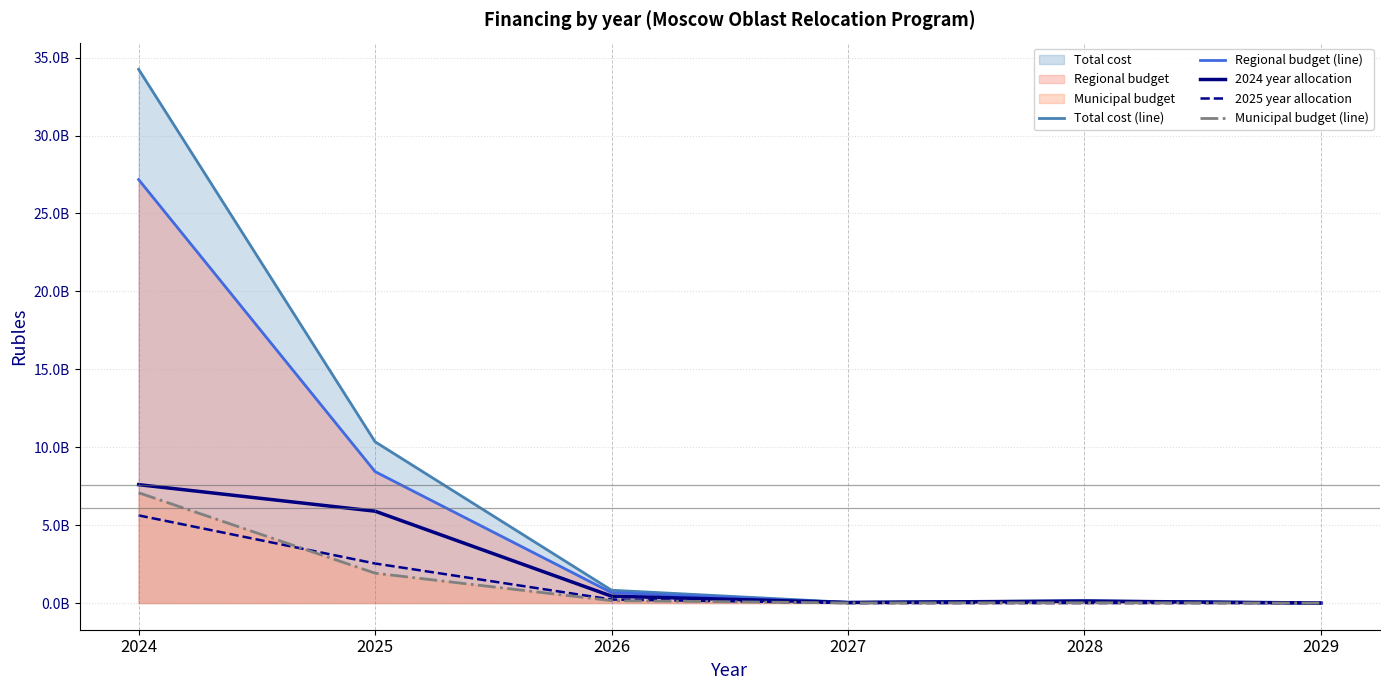

What is the value of the 2024 year allocation point at the 4th from the left?

36730820.1